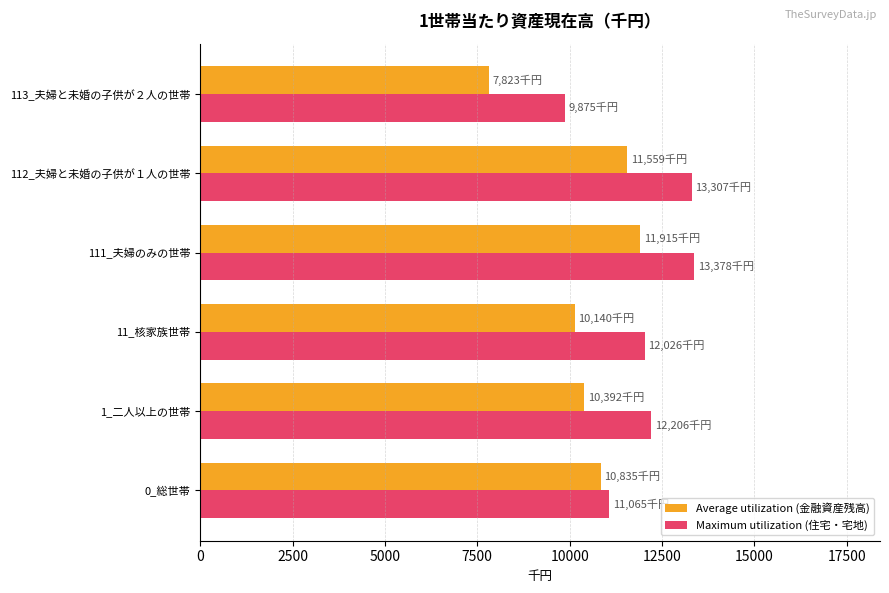

Rank the series by their maximum value, from lowest to highest.

Average utilization (金融資産残高), Maximum utilization (住宅・宅地)